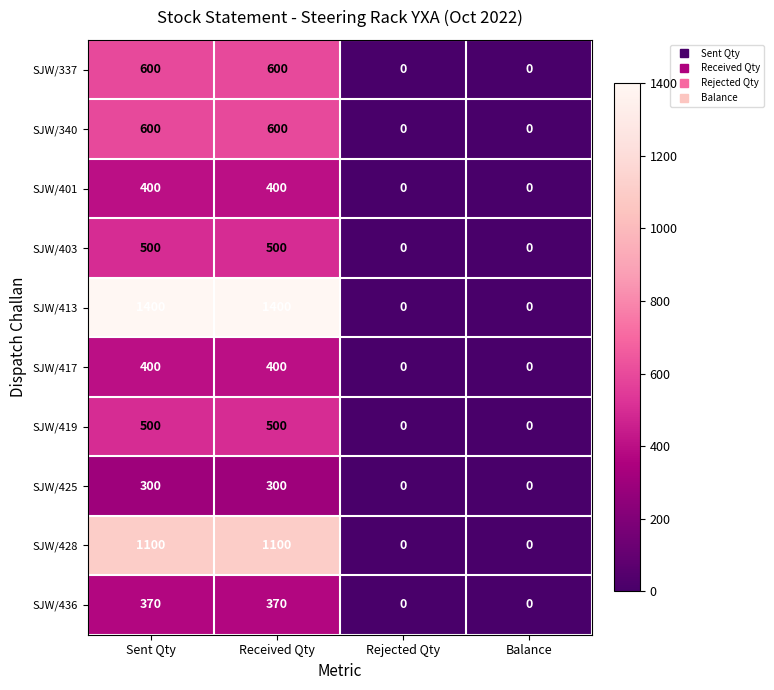

The value of SJW/417 at Rejected Qty is 0. True or false?

True